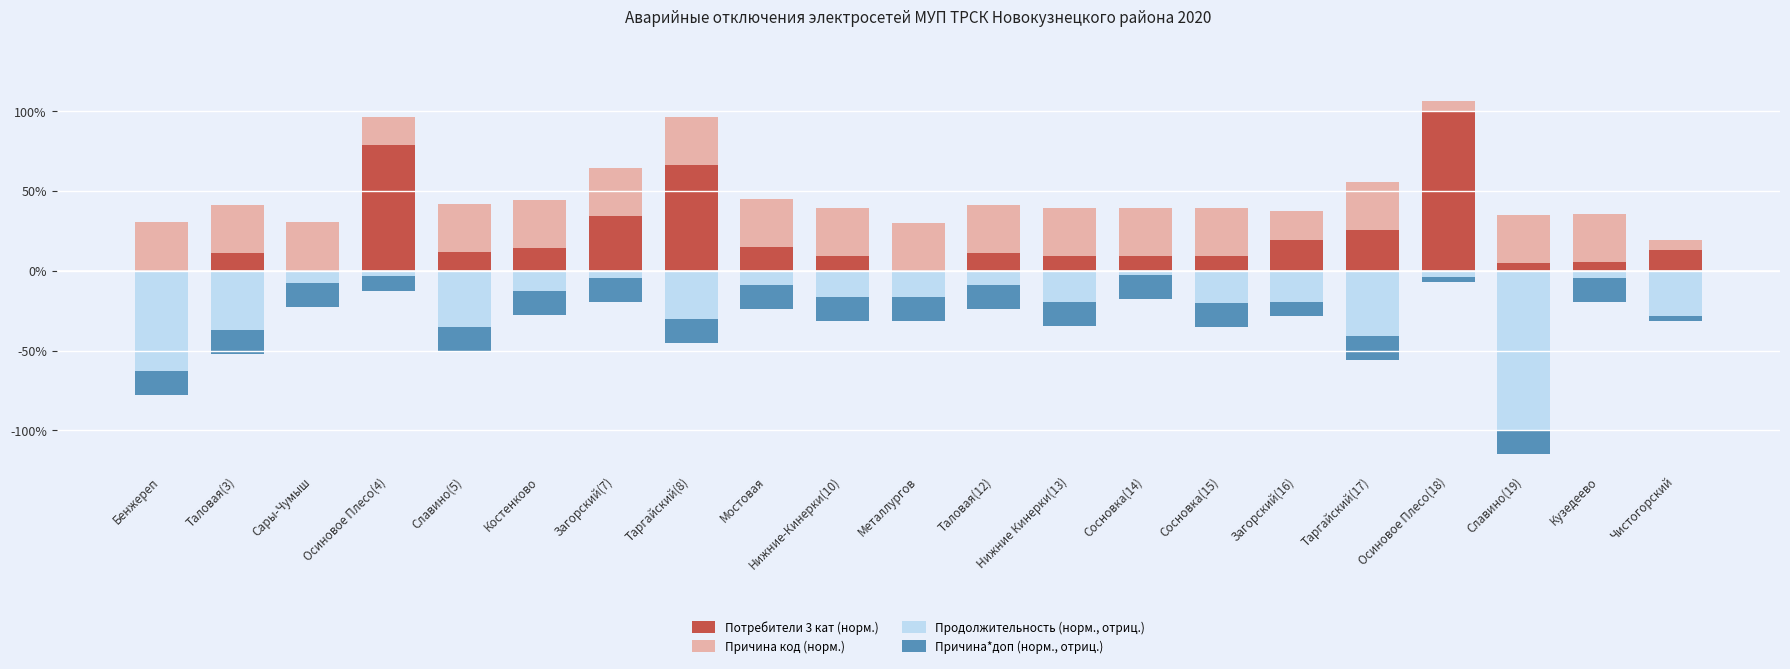

Is the value of Причина код (норм.) at Славино(5) greater than the value of Причина*доп (норм., отриц.) at Мостовая?

Yes